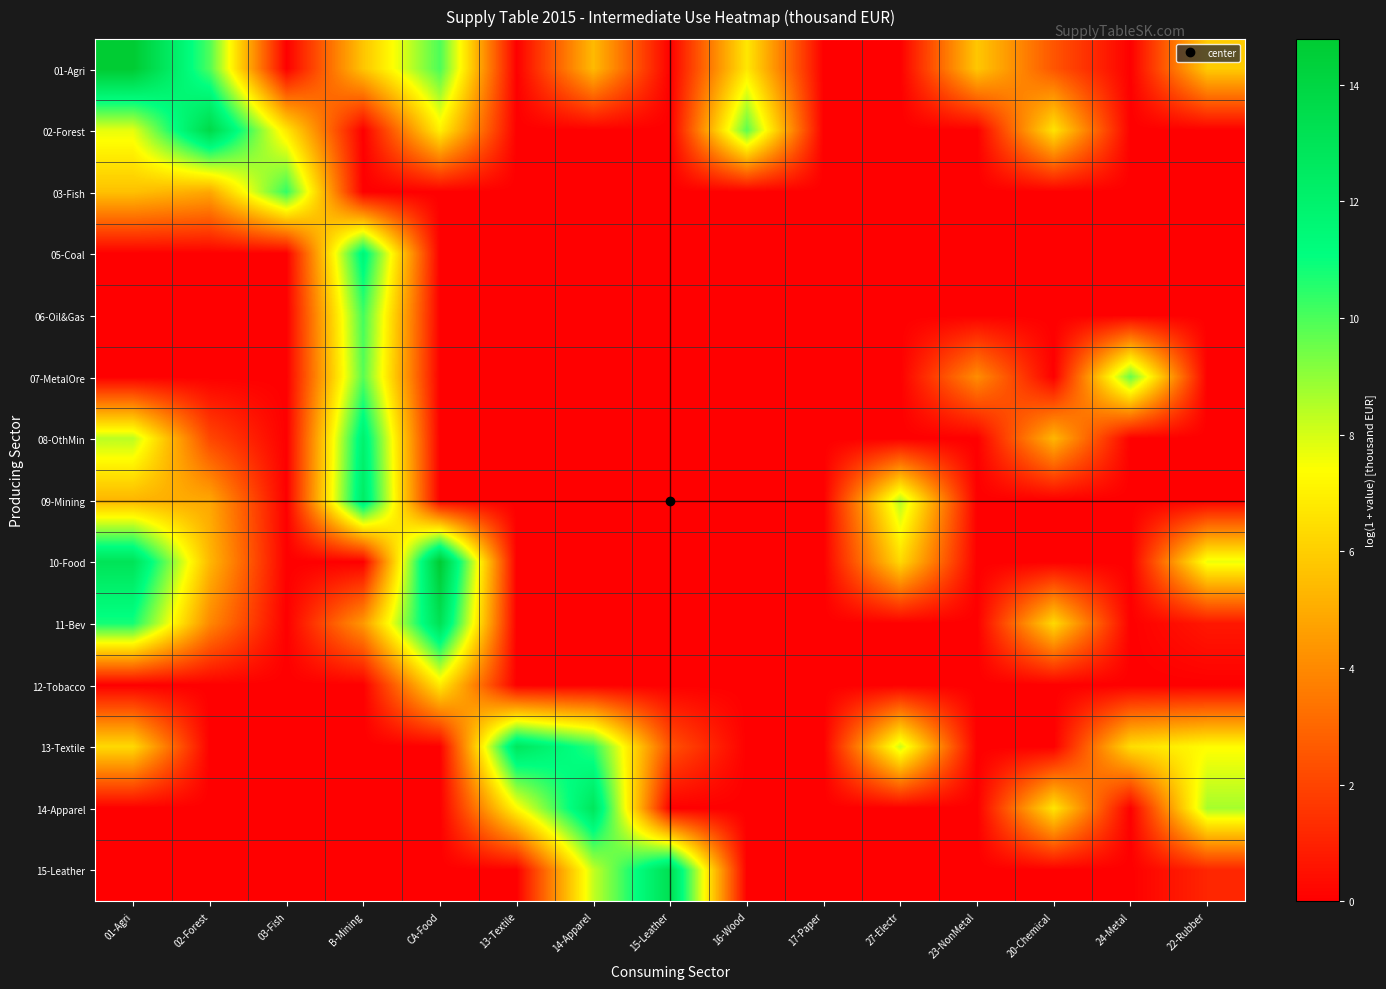

Which label corresponds to the smallest value in the chart?

03-Fish